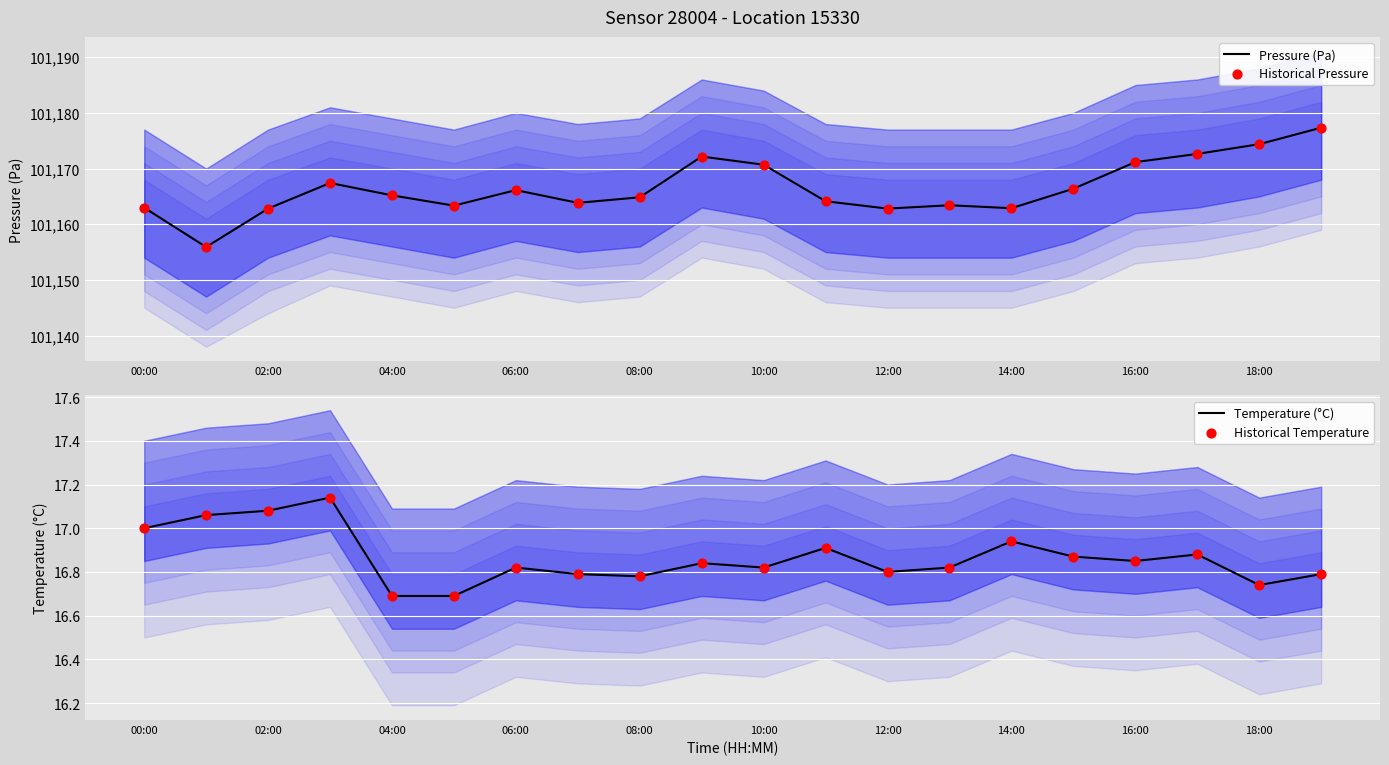

Which series contains the highest Y value?

Pressure (Pa)